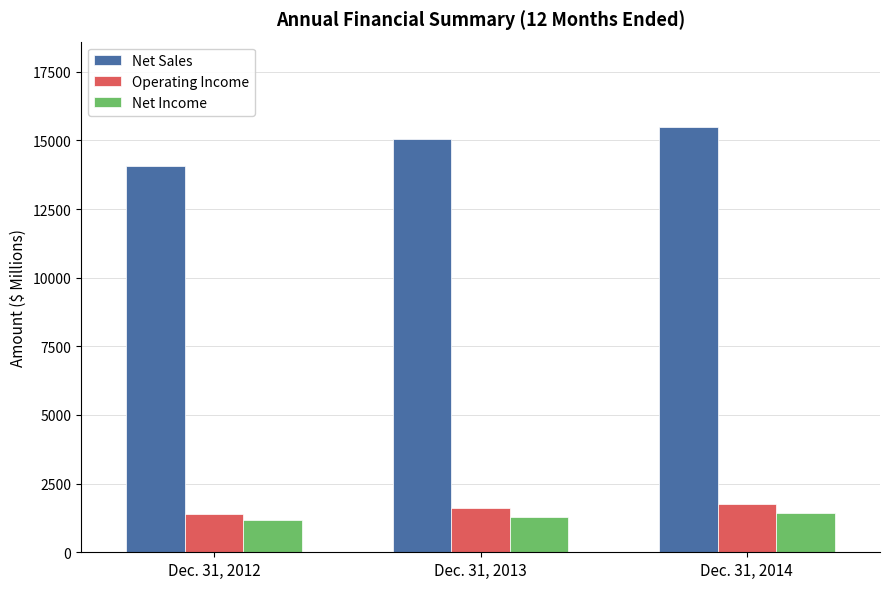

Is it true that Operating Income equals 1960 at Dec. 31, 2012?

False